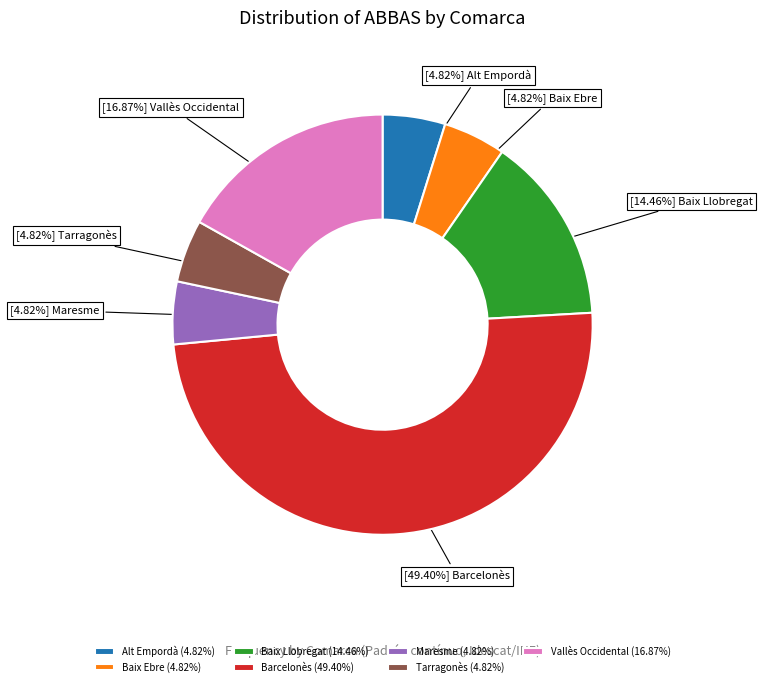

Count the number of slices in the pie.

7